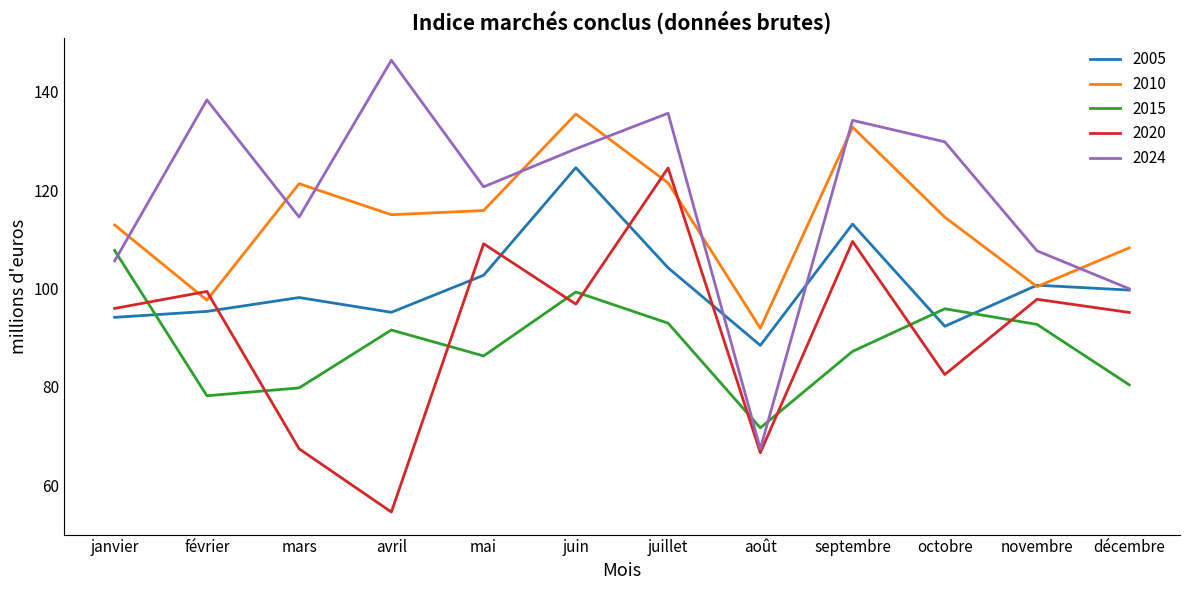

What is the sum of all 2015 values?

1063.4